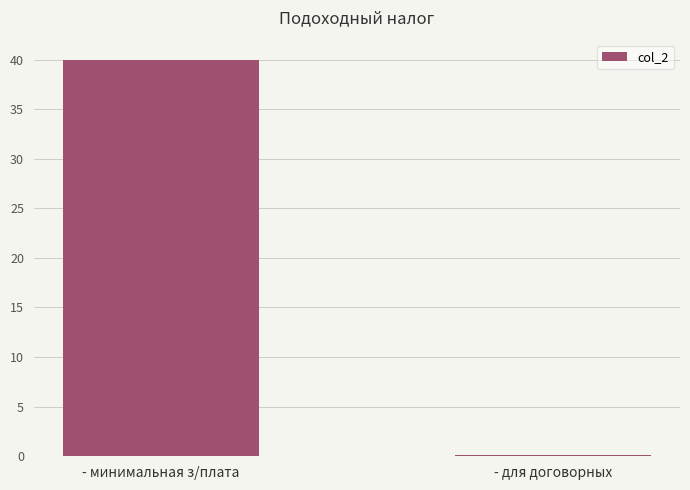

The value at - минимальная з/плата is 13.4. True or false?

False